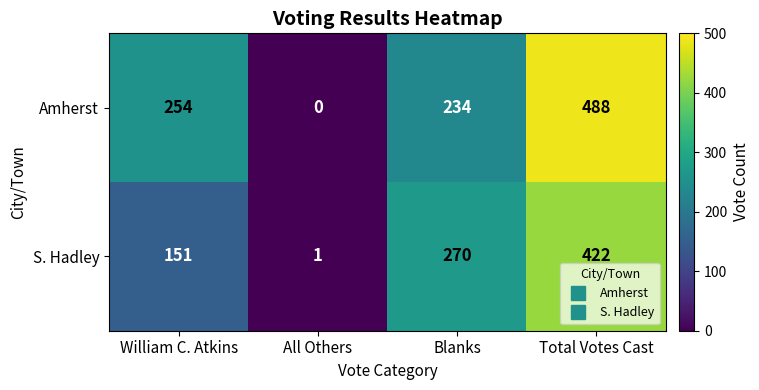

At how many categories does at least one series exceed 257?

2